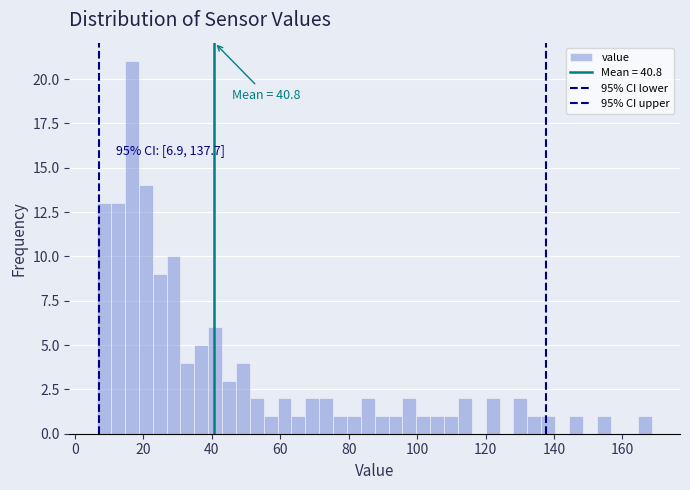

Around what value on the x-axis is the tallest bar? Give the approximate position of its centre, as read against the axis.

16